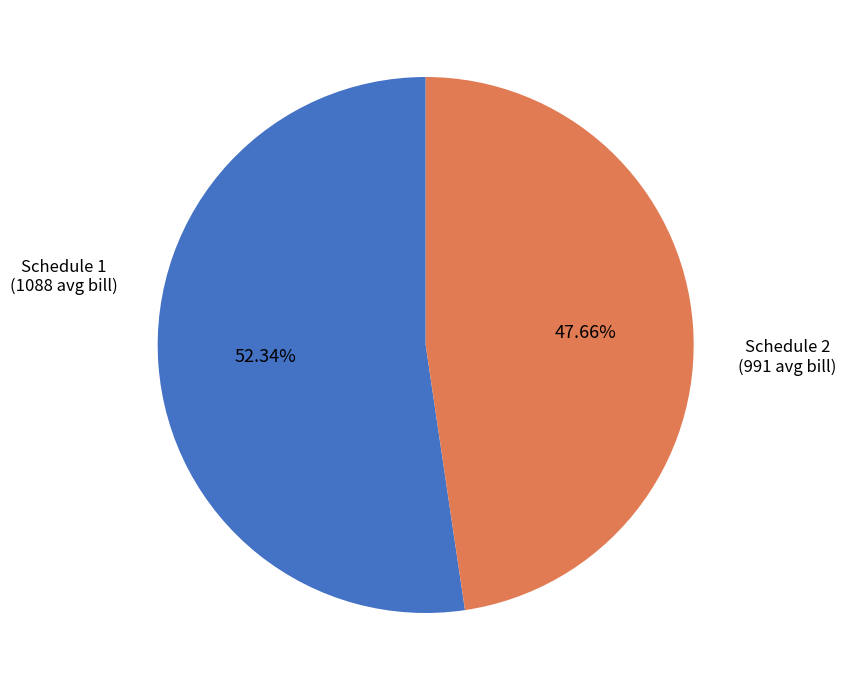

How many segments does this pie chart have?

2